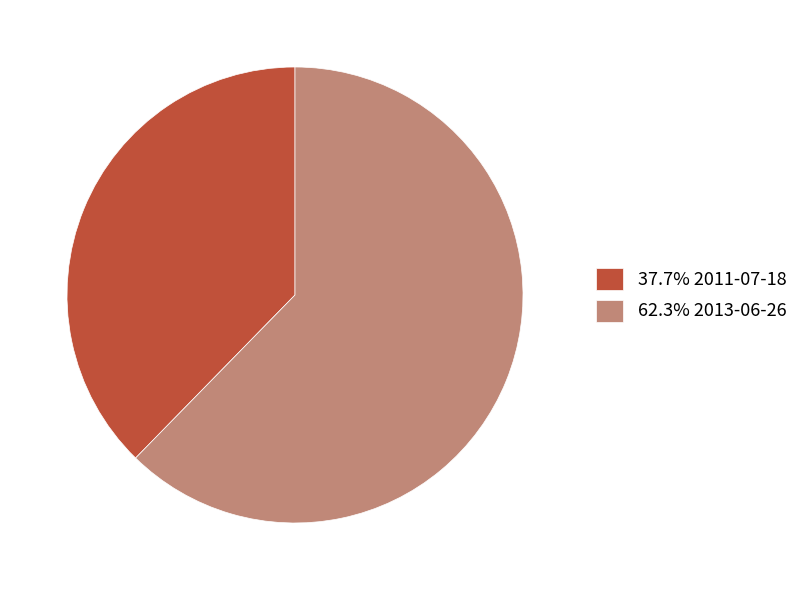

Is the sum of 37.7% 2011-07-18 and 62.3% 2013-06-26 greater than half?

Yes